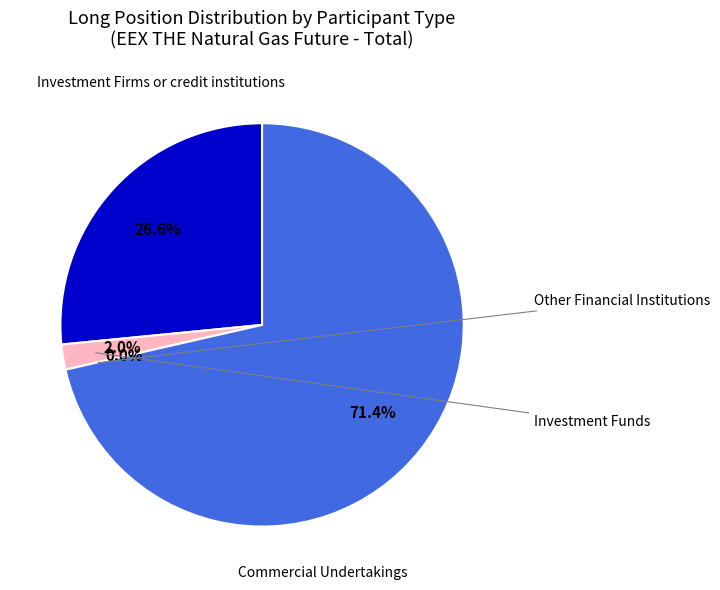

Which slice is the smallest?

Other Financial Institutions (Long)